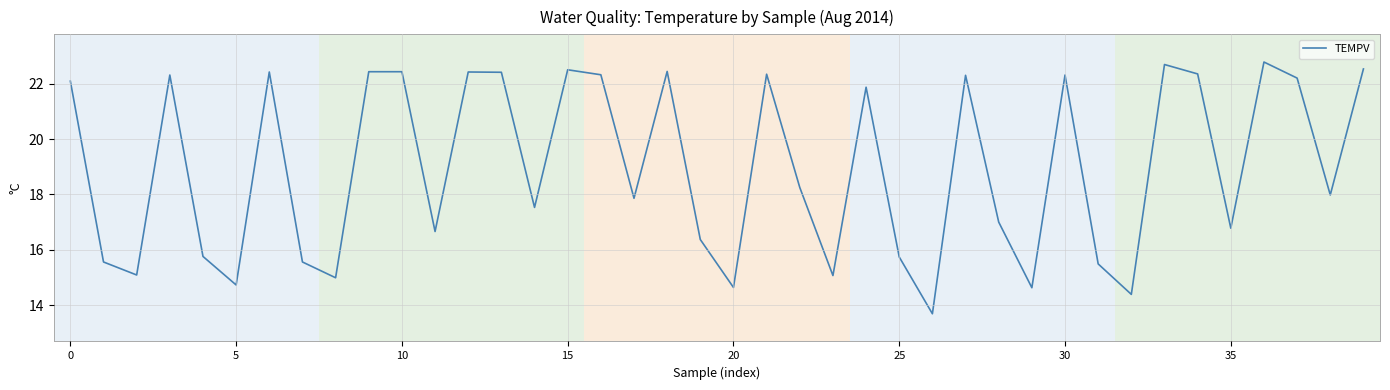

What is the difference between the maximum and minimum values?

9.1